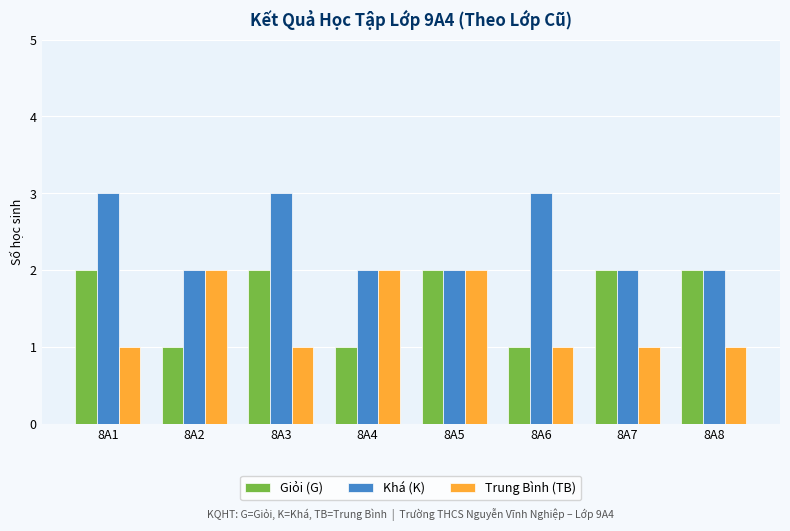

Which series has the largest total across all categories?

Khá (K)